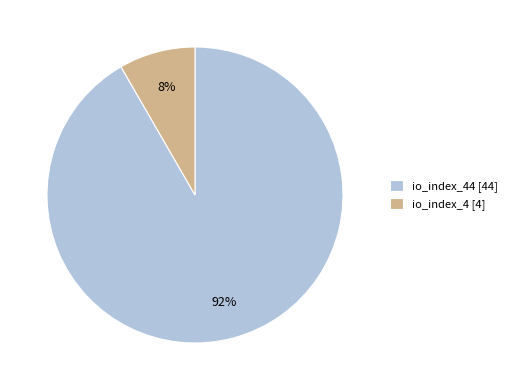

To the nearest percent, what is the average slice percentage?

50%